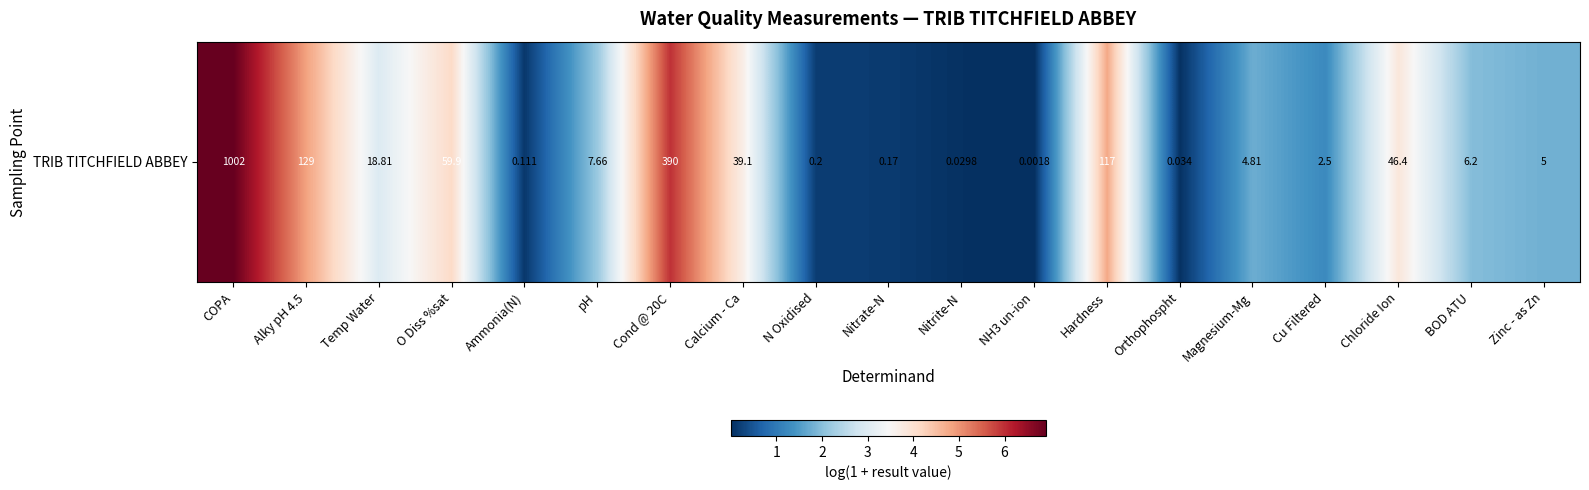

Reading left to right, list all the values displayed in this chart.

6.9	4.9	3.0	4.1	0.1	2.2	6.0	3.7	0.2	0.2	0.0	0.0	4.8	0.0	1.8	1.3	3.9	2.0	1.8